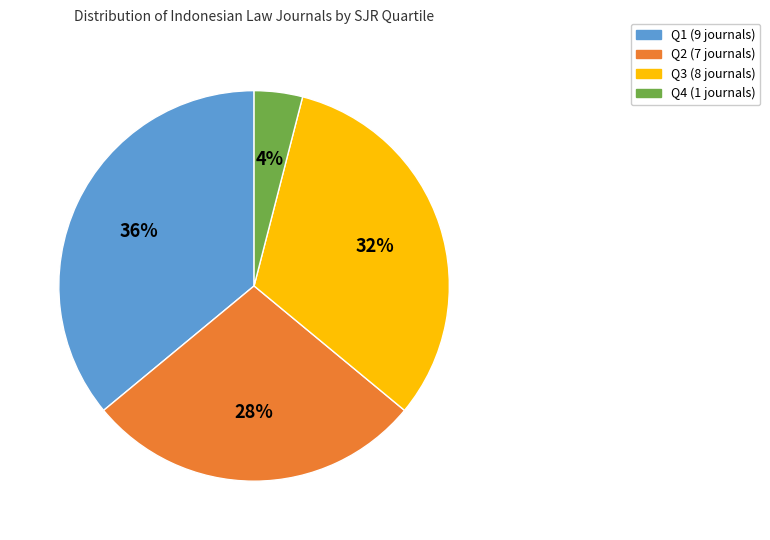

Combined, do Q3 and Q1 account for over 50%?

Yes